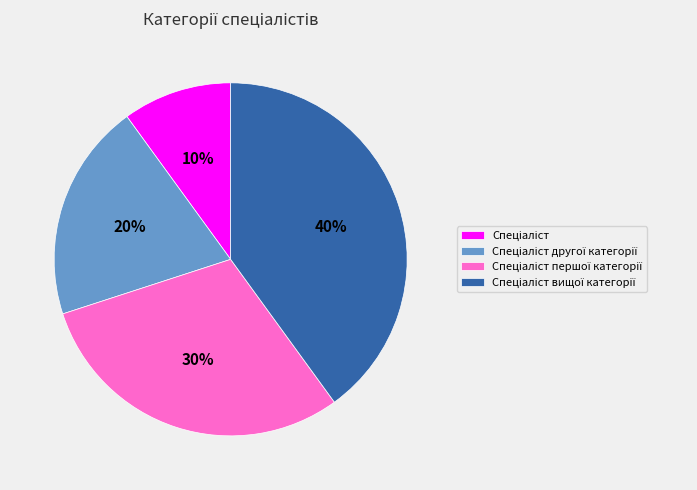

Is there a majority slice in this chart?

No